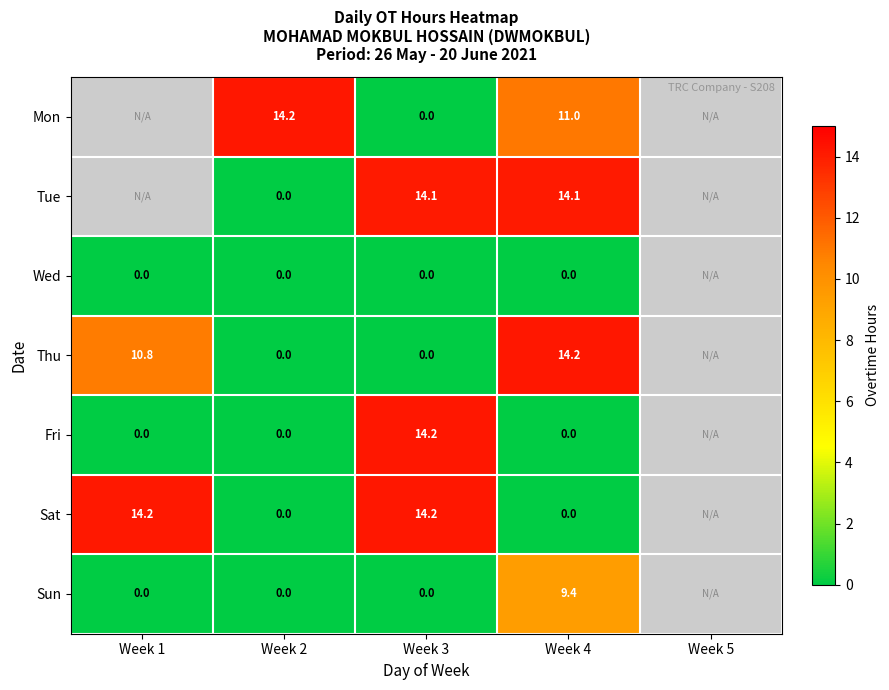

At how many categories does at least one series exceed 6?

4